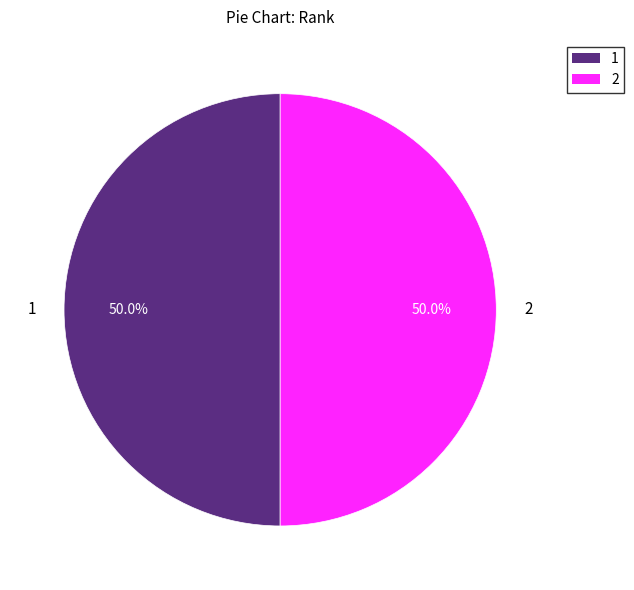

Combined, what portion of the pie is 2 and 1?

100.0%